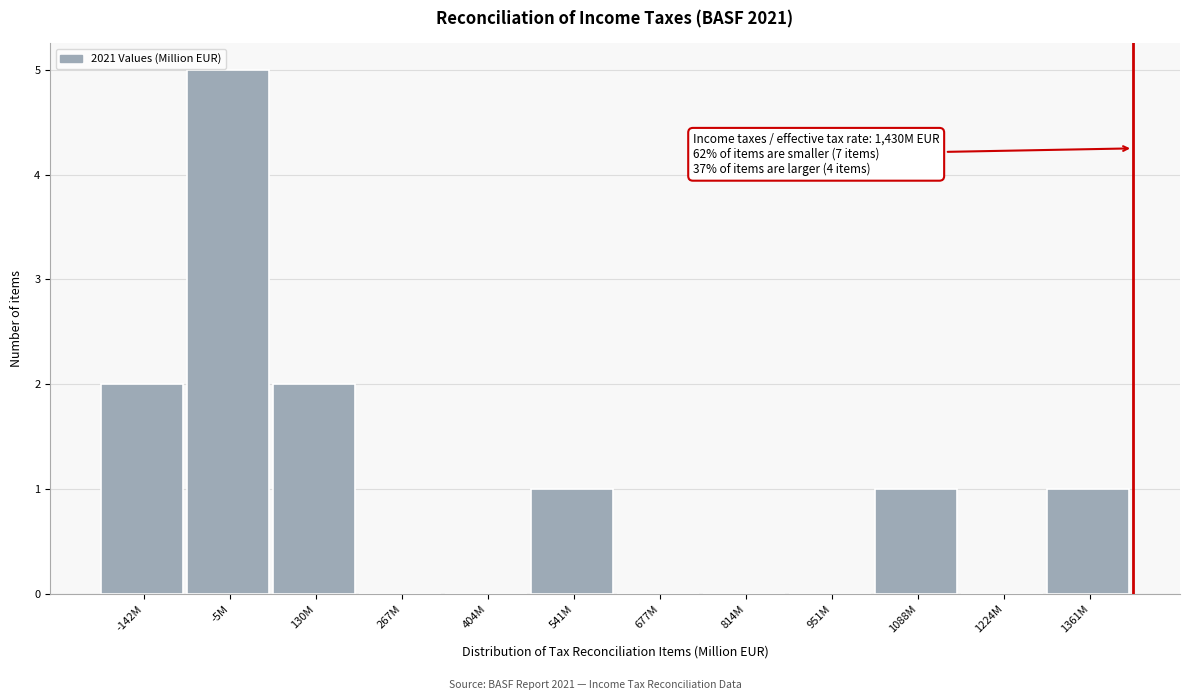

Reading left to right, extract all data points from this chart.

-142M=2	-5M=5	130M=2	267M=0	404M=0	541M=1	677M=0	814M=0	951M=0	1088M=1	1224M=0	1361M=1